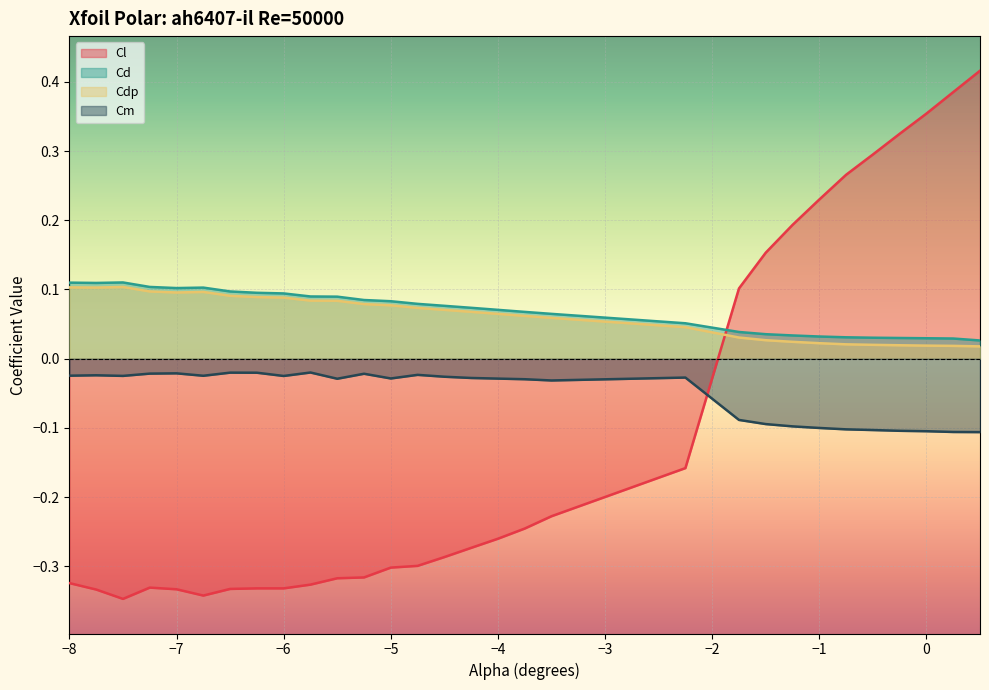

Count the number of data series in this chart.

4